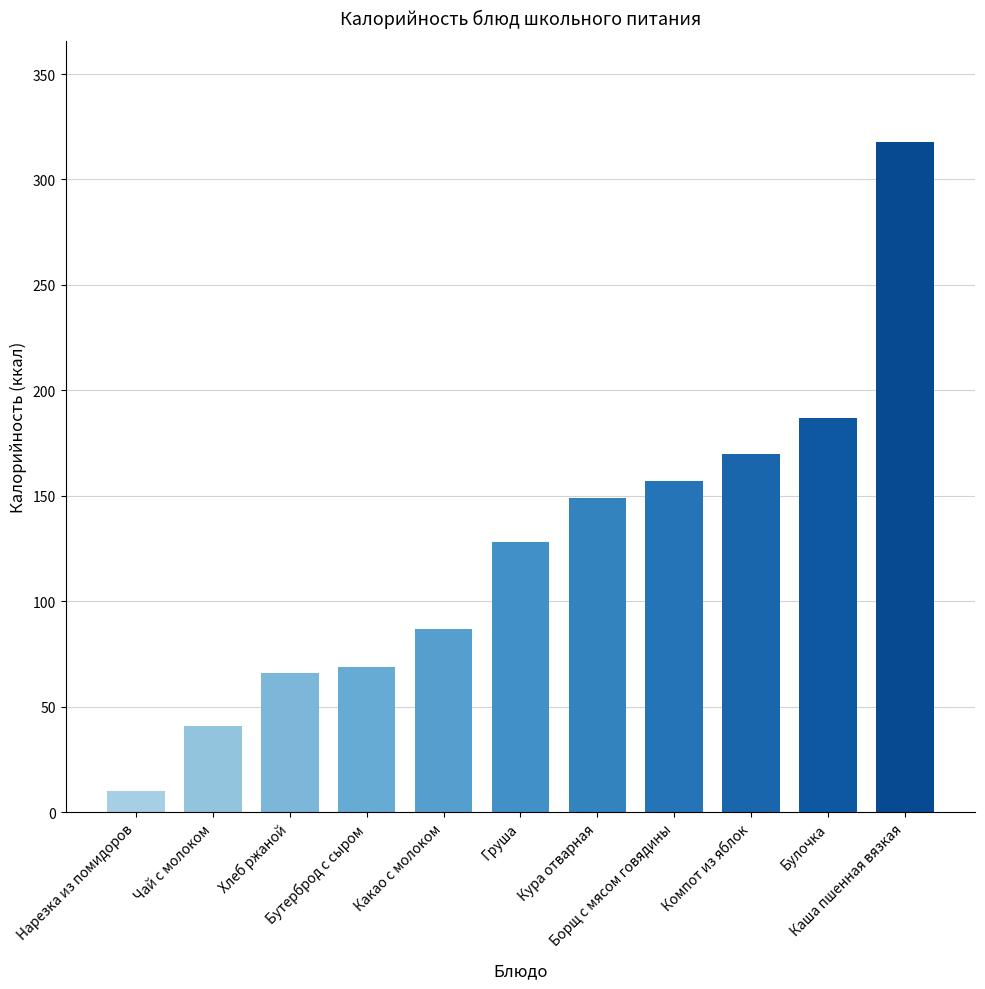

What is the maximum value shown in the chart?

318